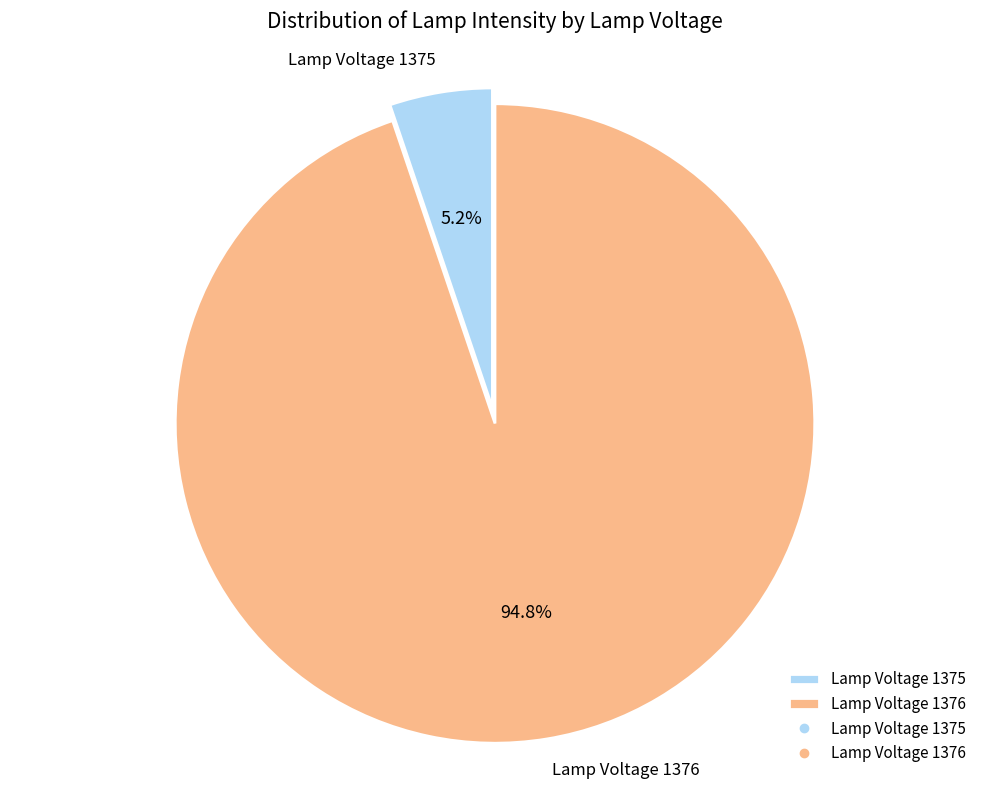

Combined, do Lamp Voltage 1376 and Lamp Voltage 1375 account for over 50%?

Yes